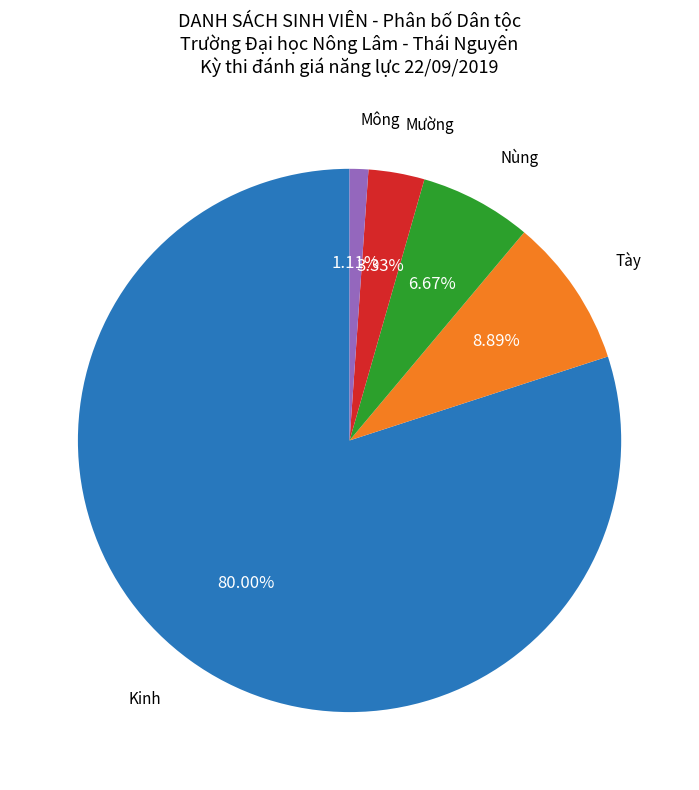

Is there a majority slice in this chart?

Yes